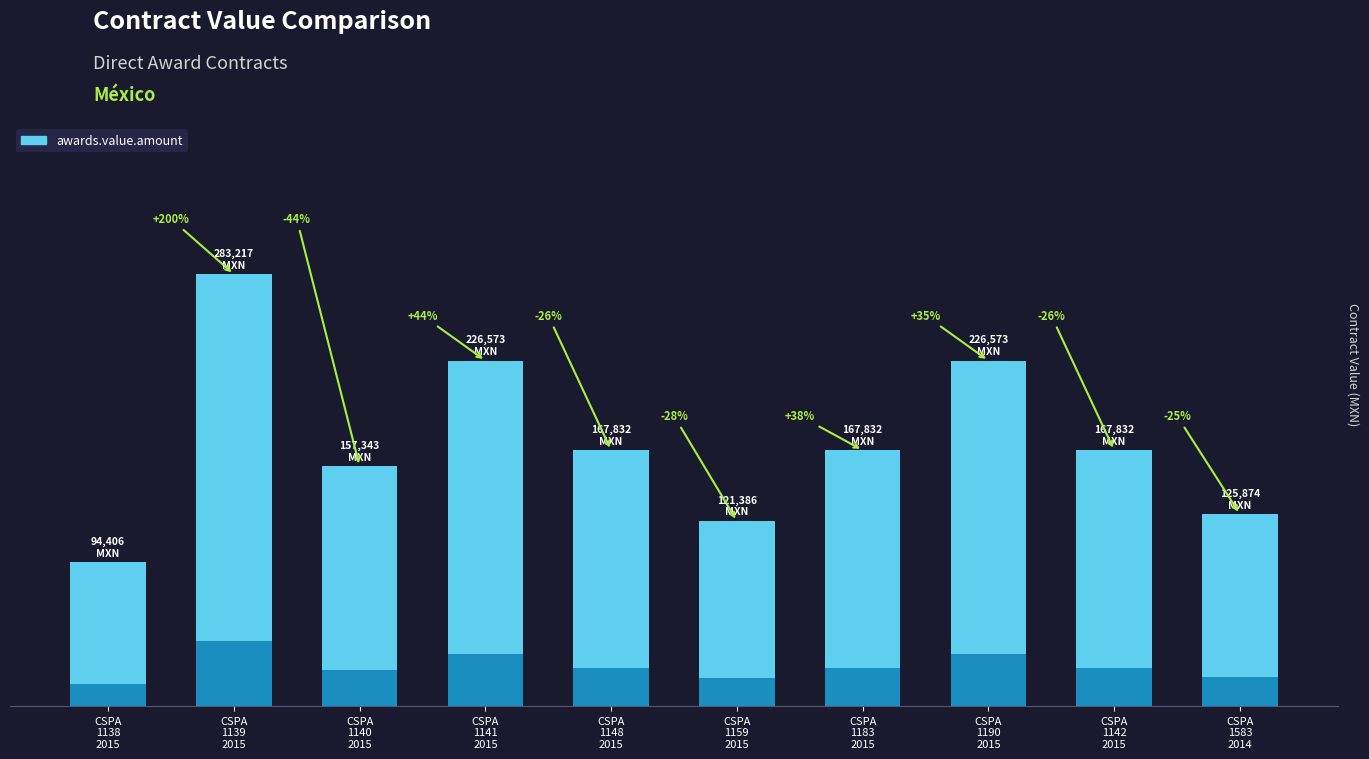

What is the label of the 3rd bar from the left?

CSPA
1140
2015